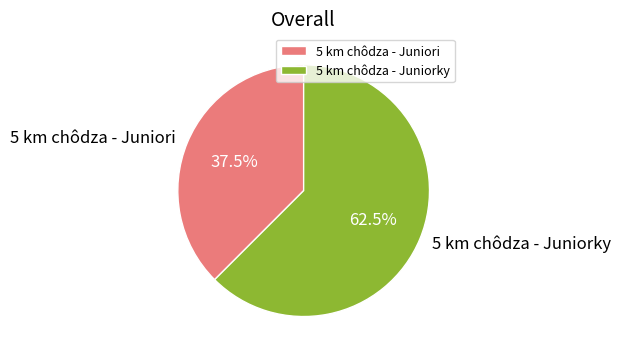

Which slice represents more than half of the pie?

5 km chôdza - Juniorky